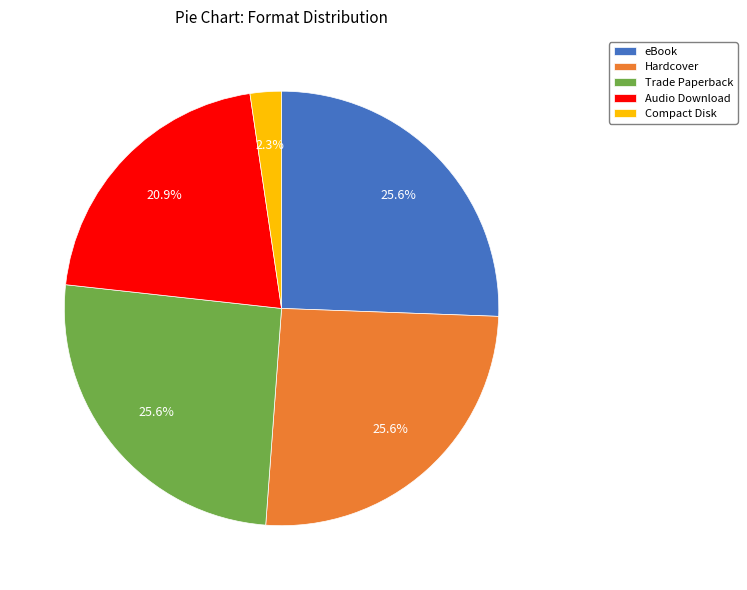

Does any single category account for the majority?

No